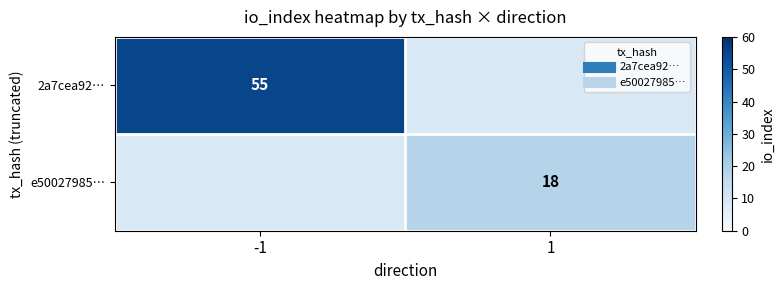

At -1, list the series in order from largest to smallest.

2a7cea92…, e50027985…